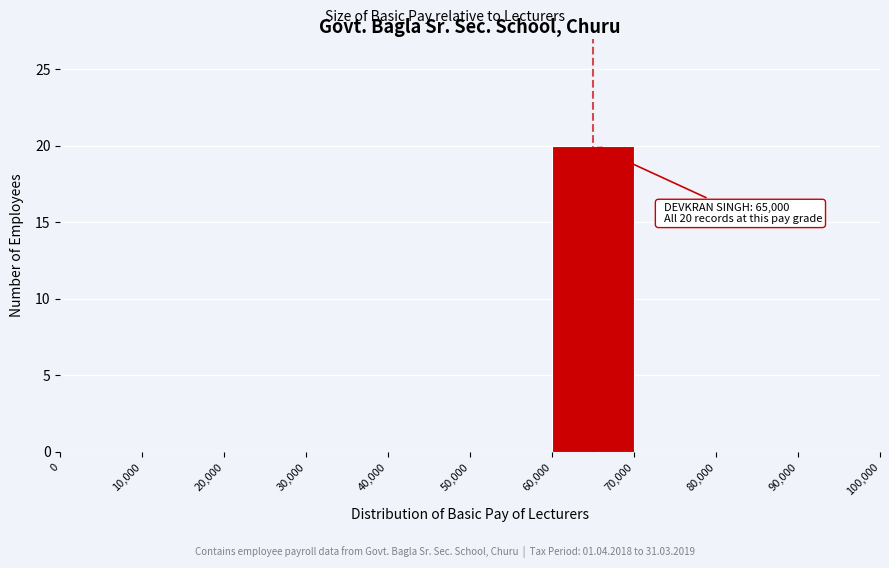

Over which range of the x-axis is the bar tallest?

60,000 to 70,000